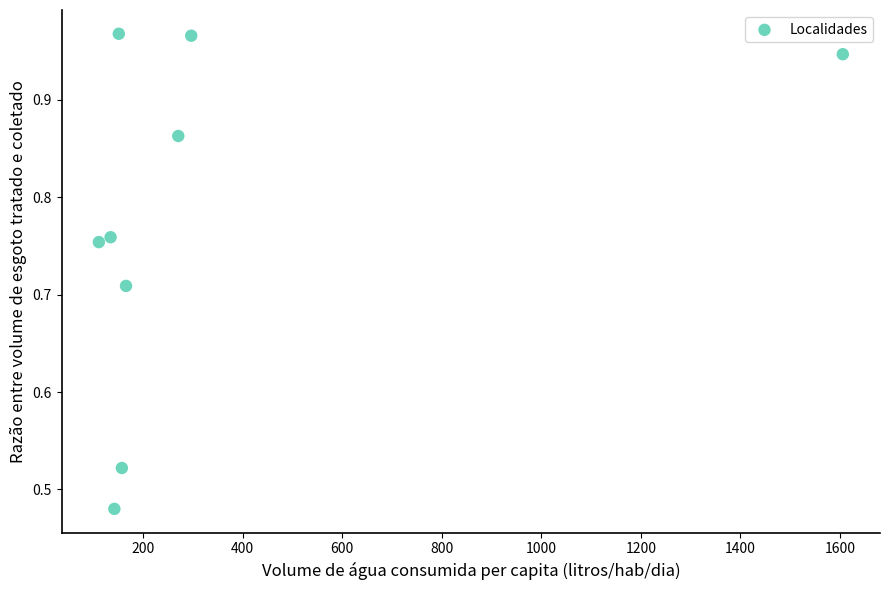

What is the average X value?

336.9